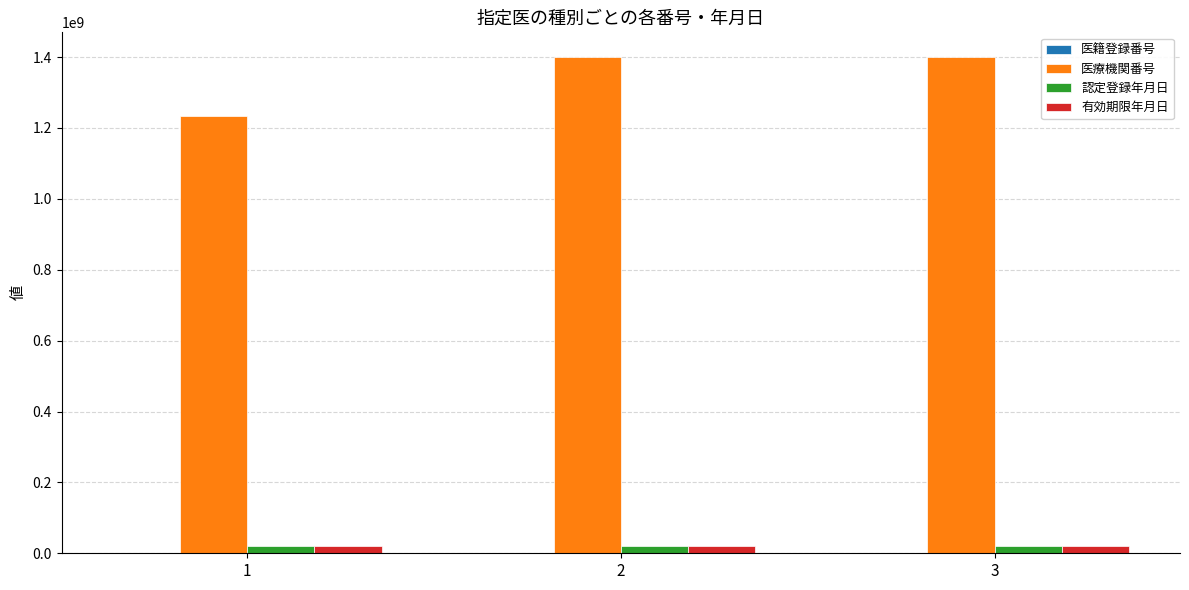

What is the spread (max minus min) of values at 3?

1398712940